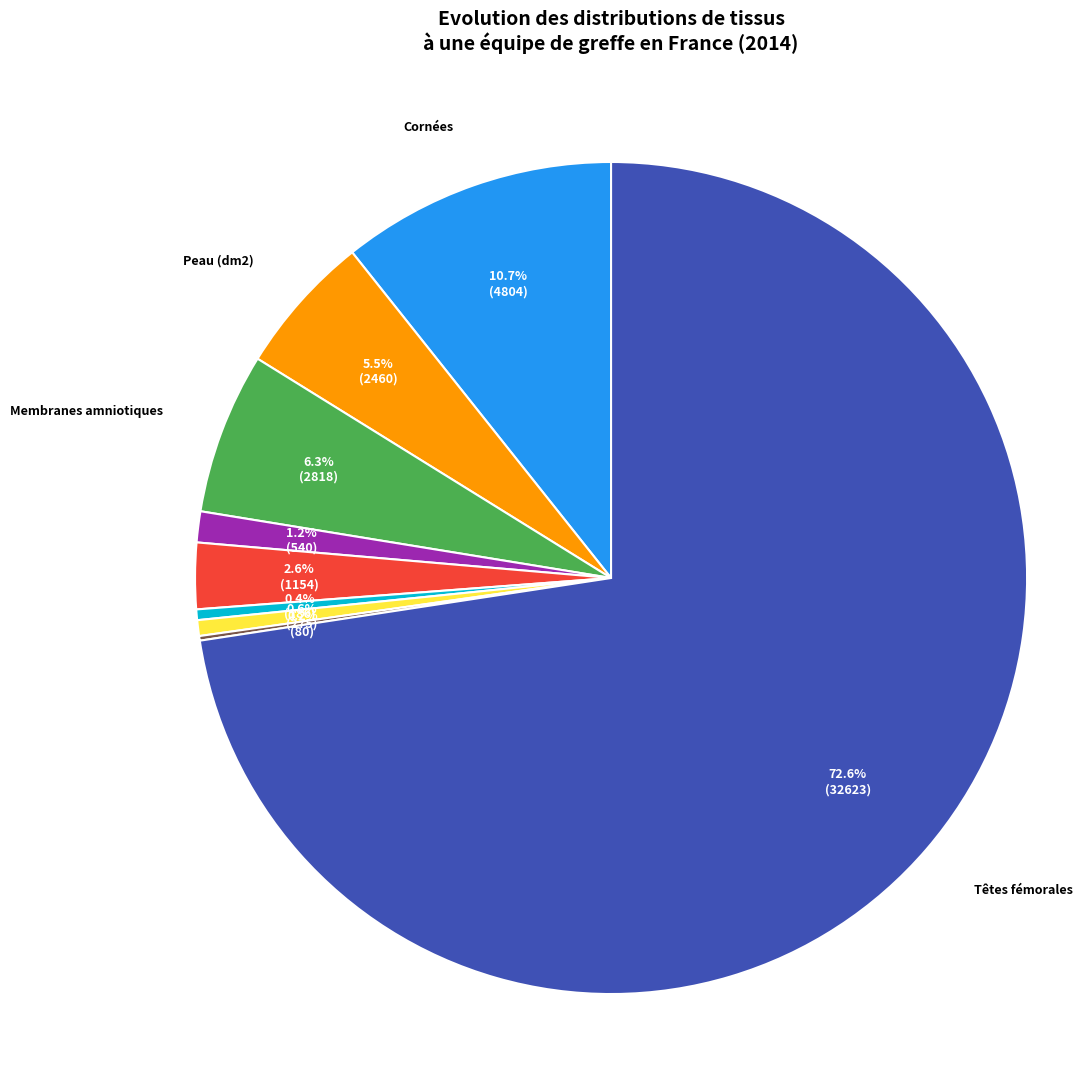

To the nearest percent, what is the difference between the Peau (dm2) and Valves cardiaques slice percentages?

5%